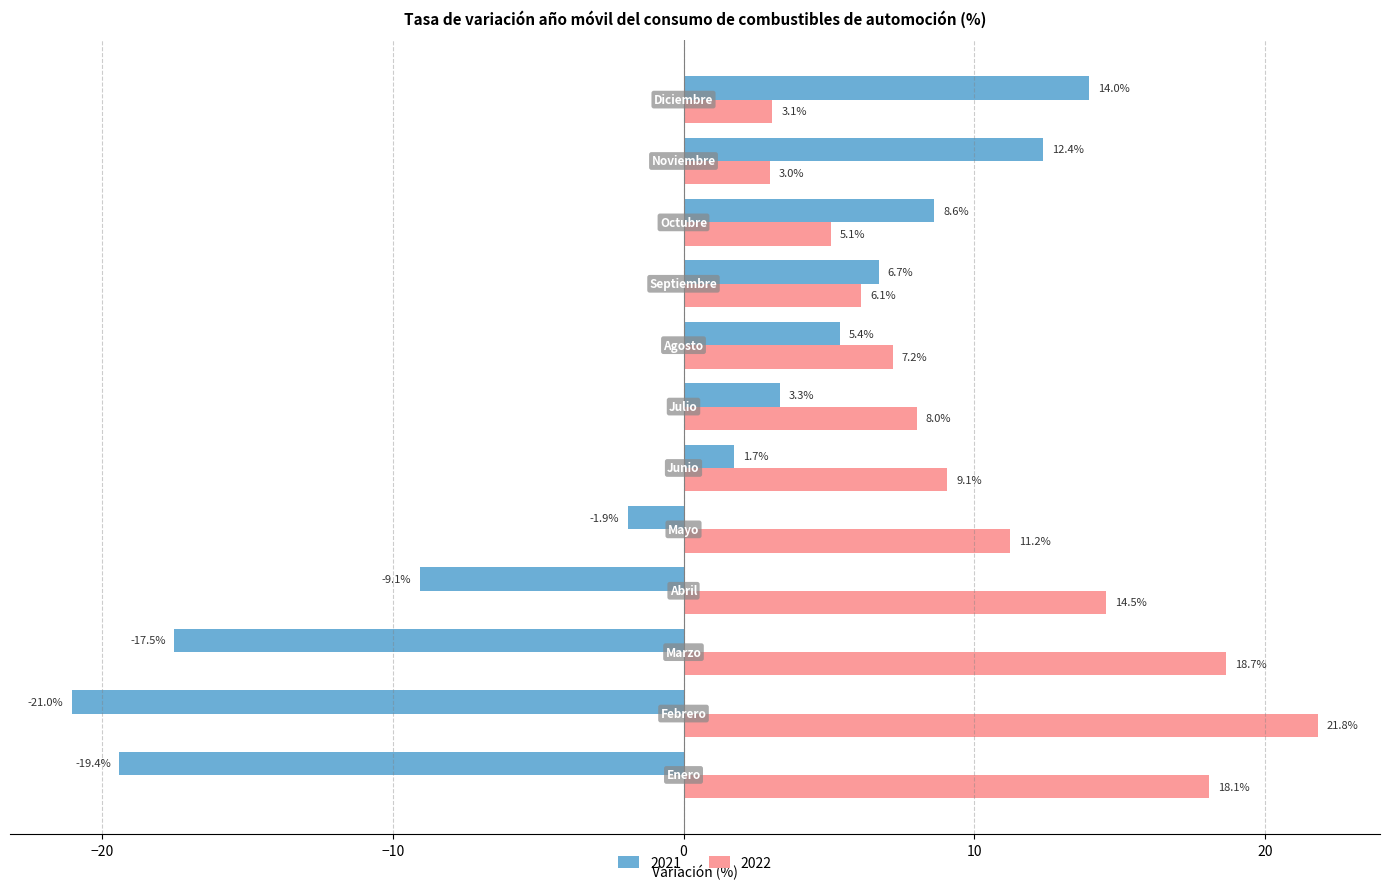

What is the average value of the 2021 series?

-1.4